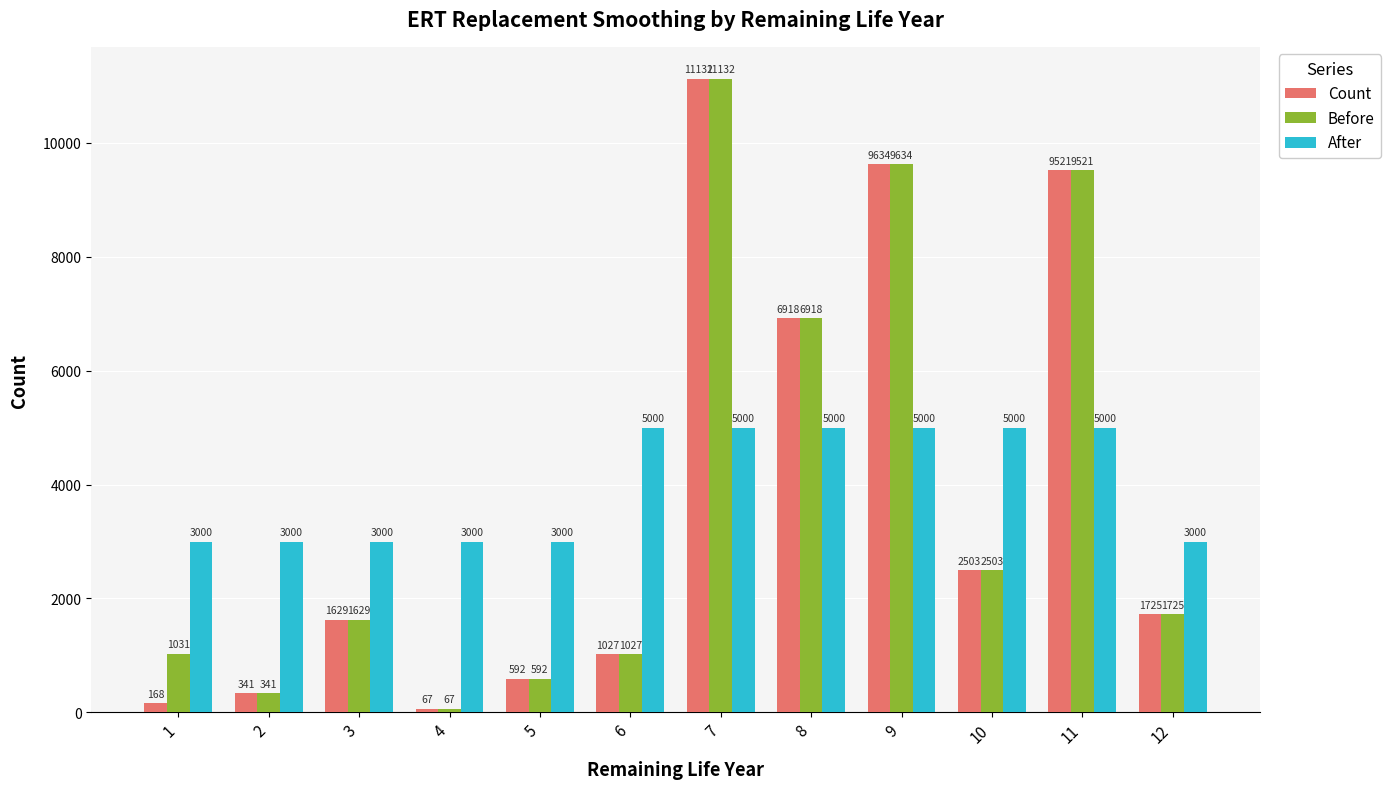

Which series has the largest total across all categories?

After